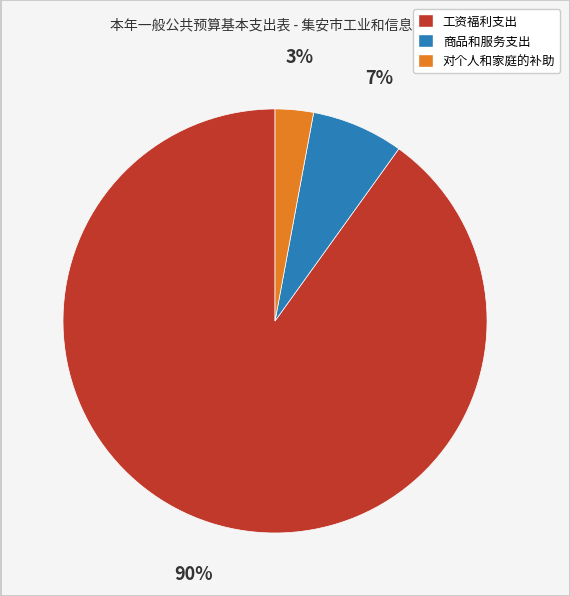

Which category has the smallest portion of the pie?

对个人和家庭的补助